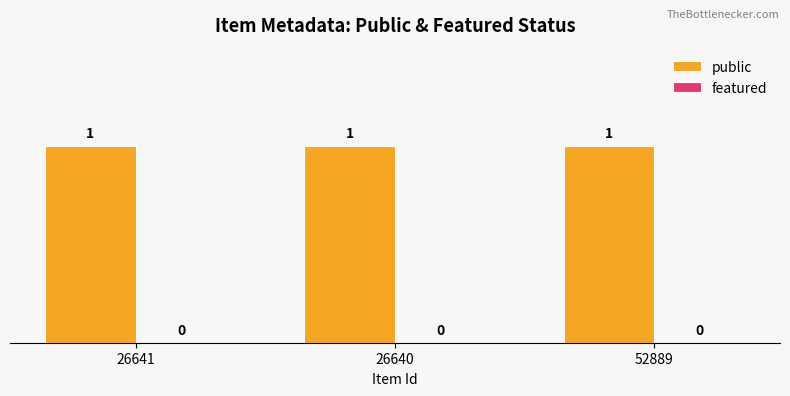

At which category is the sum across all series the highest?

26641